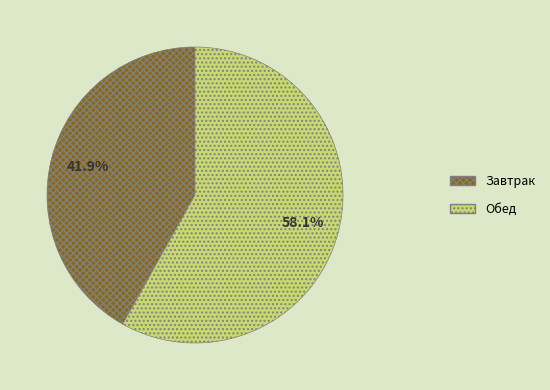

What is the ratio of the value at Завтрак to the value at Обед?

0.7